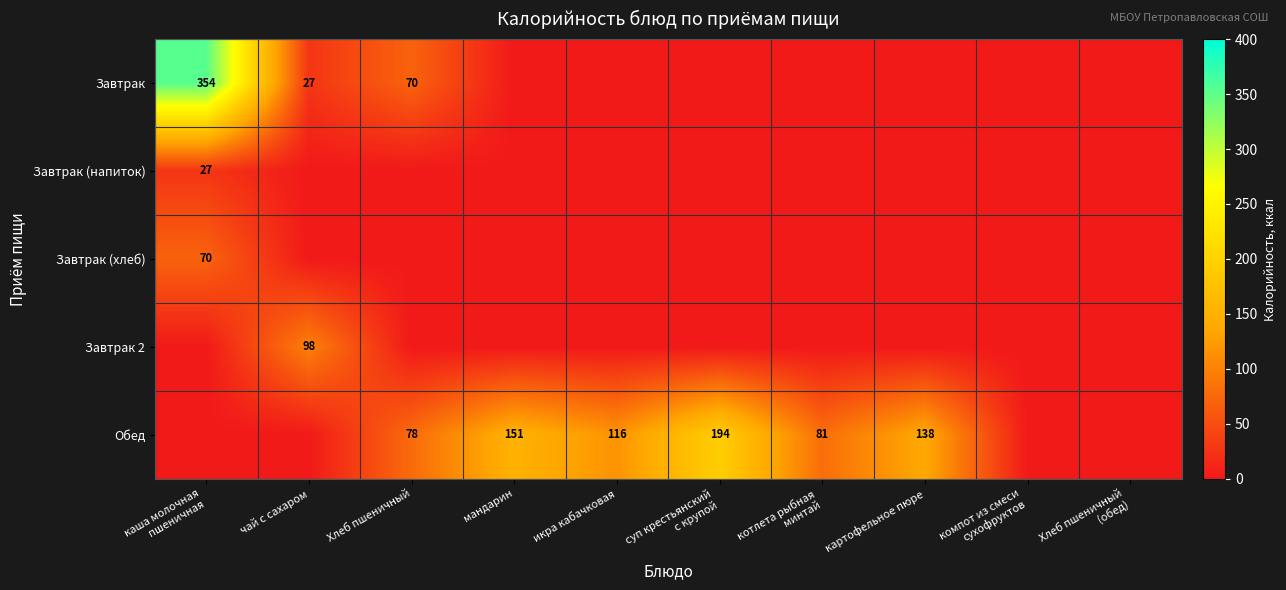

The value of Обед at мандарин is 151. True or false?

True